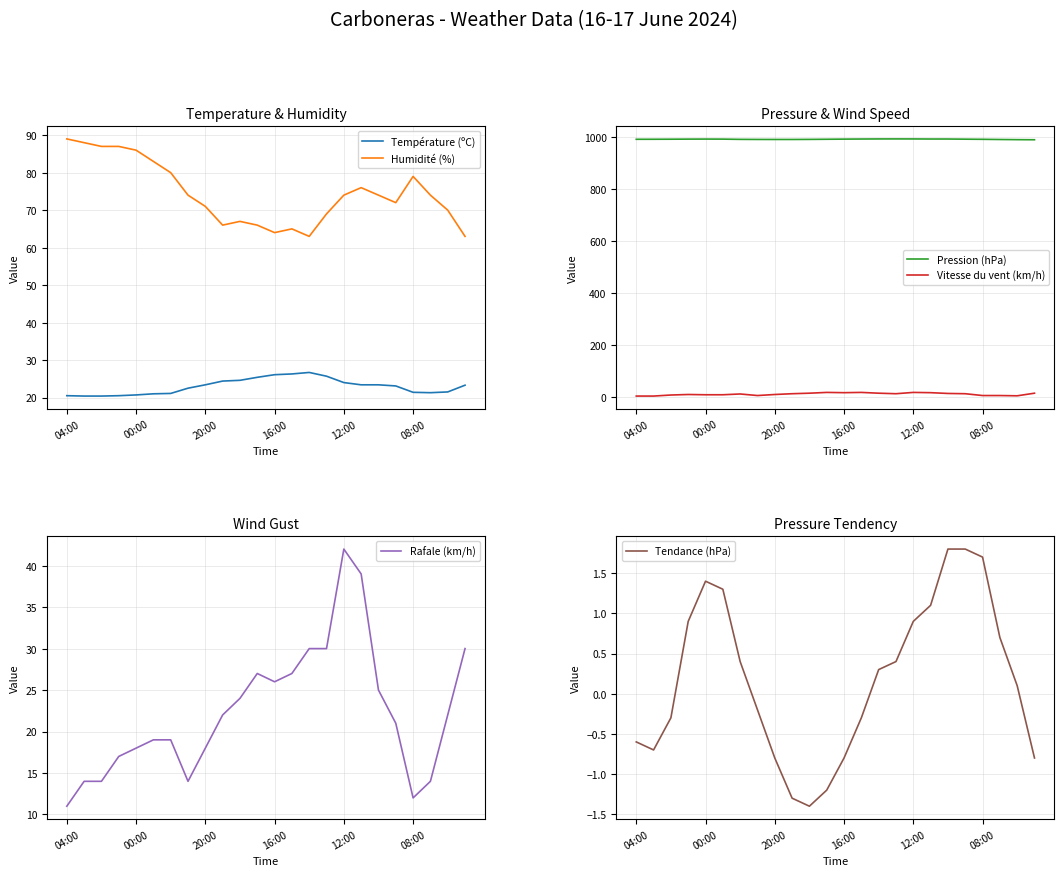

Which series has the largest total across all categories?

Pression (hPa)